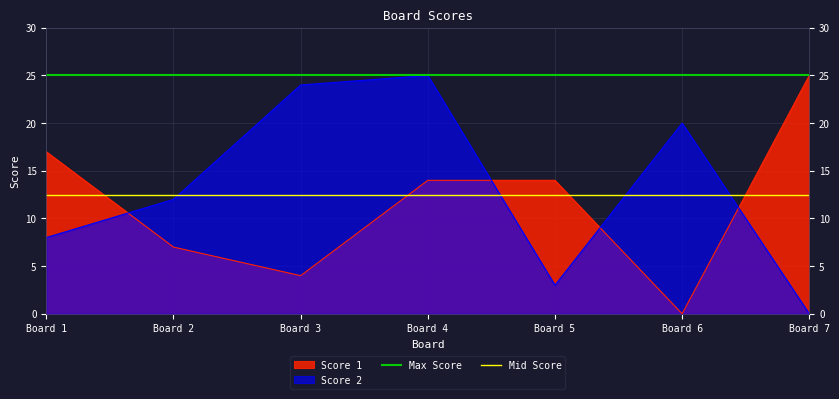

List the labels in order of Score 2 value, largest first.

Board 4, Board 3, Board 6, Board 2, Board 1, Board 5, Board 7